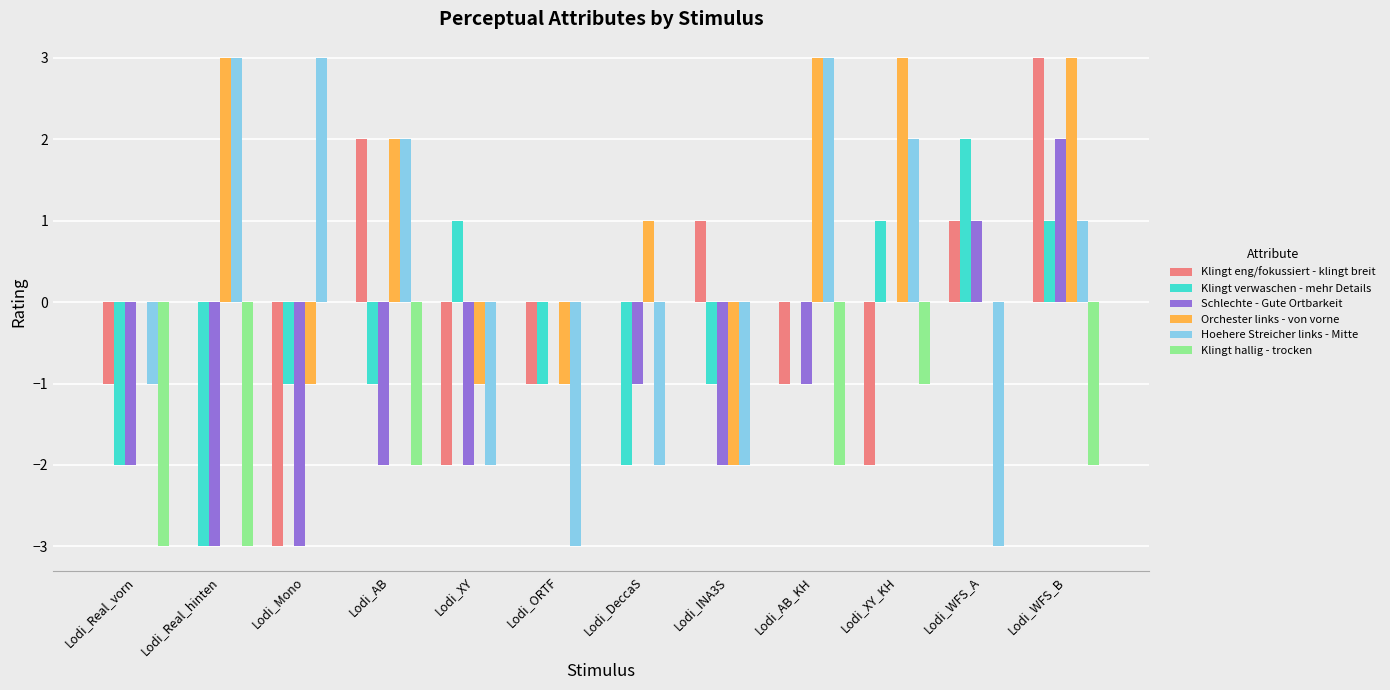

What are all the series names shown in the legend?

Klingt eng/fokussiert - klingt breit, Klingt verwaschen - mehr Details, Schlechte - Gute Ortbarkeit, Orchester links - von vorne, Hoehere Streicher links - Mitte, Klingt hallig - trocken